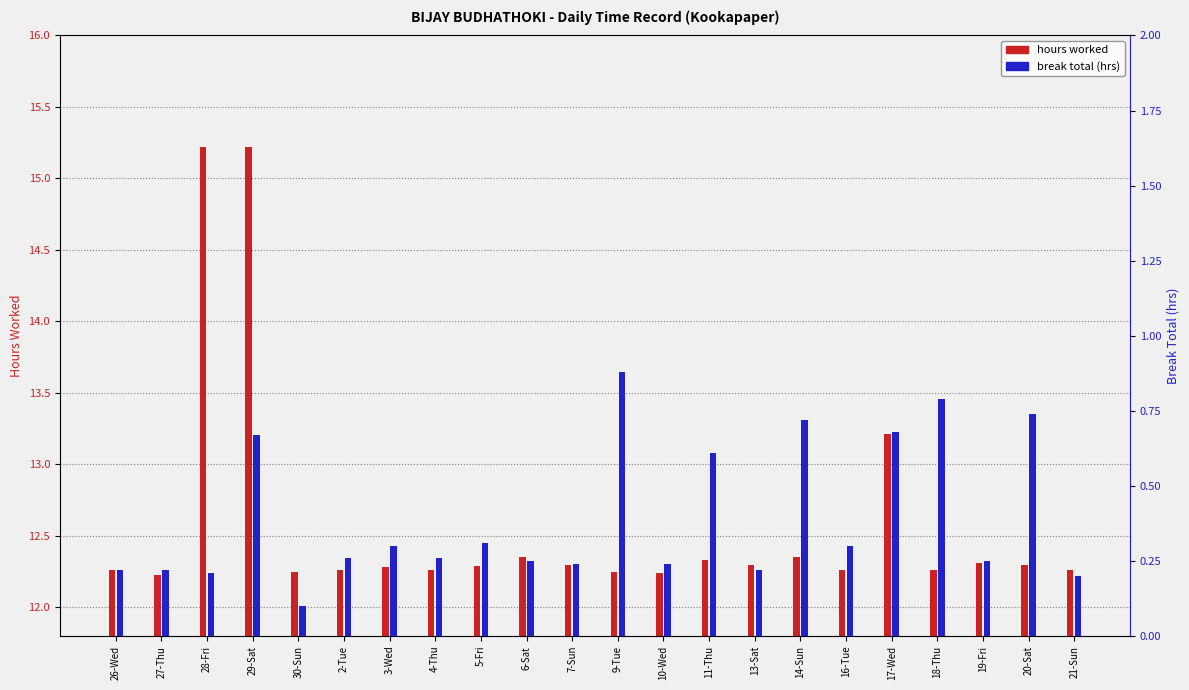

Is it true that break total (hrs) equals 0.2 at 27-Thu?

True